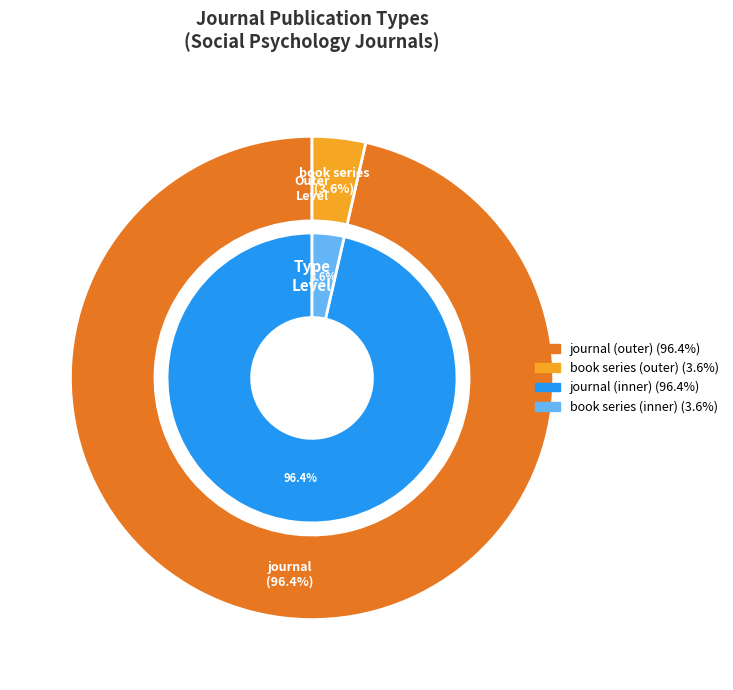

Is it true that book series is 4% of the pie?

True